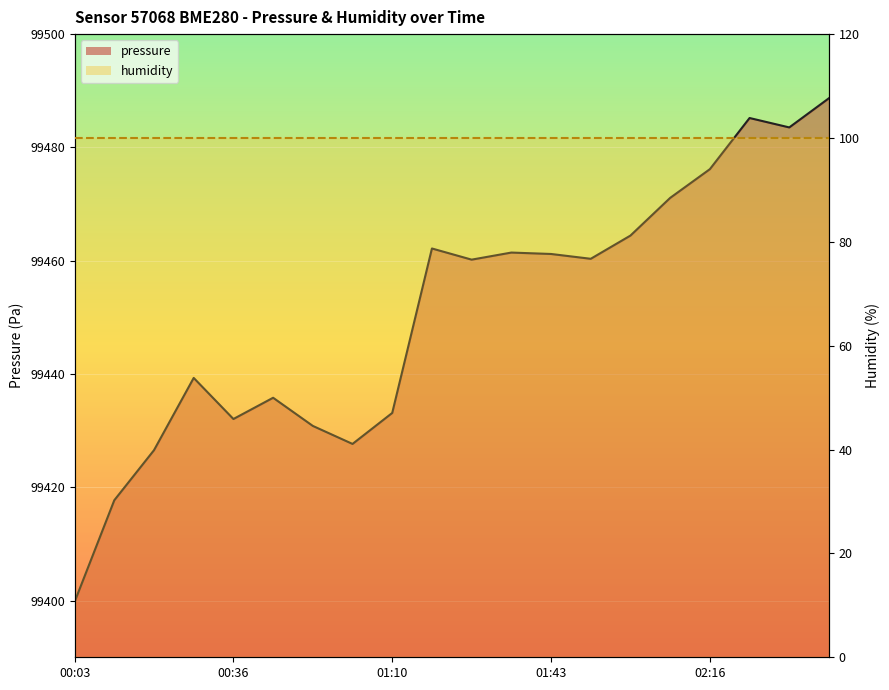

What is the value of the 7th point from the left?

99430.8